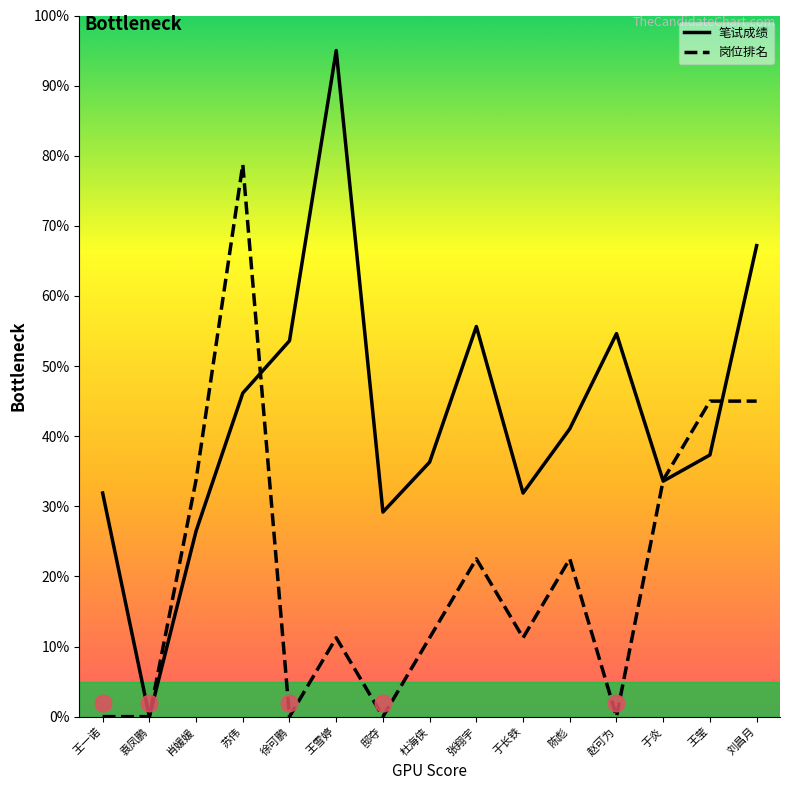

Reading left to right, list all the values displayed in this chart.

笔试成绩: 31.9	0.0	26.5	46.1	53.6	95.0	29.2	36.3	55.6	31.9	41.1	54.6	33.6	37.3	67.2
岗位排名: 0.0	0.0	33.8	78.8	0.0	11.2	0.0	11.2	22.5	11.2	22.5	0.0	33.8	45.0	45.0